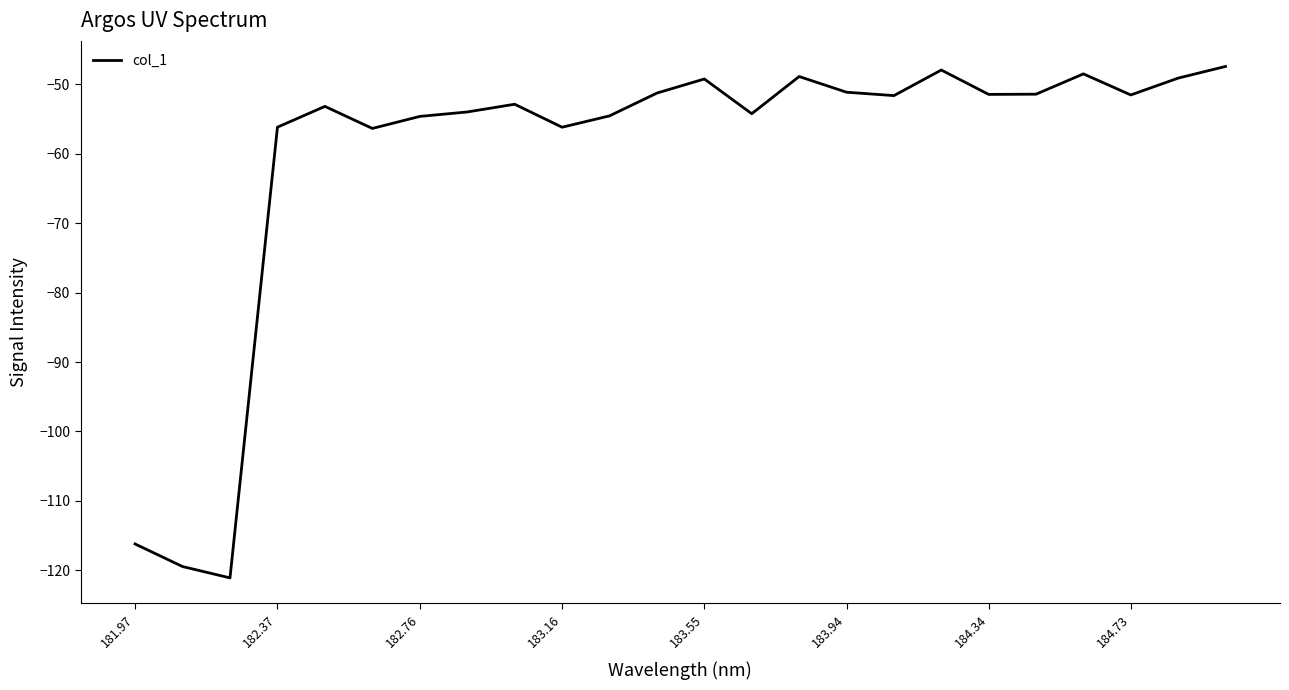

What is the maximum value shown in the chart?

-47.4